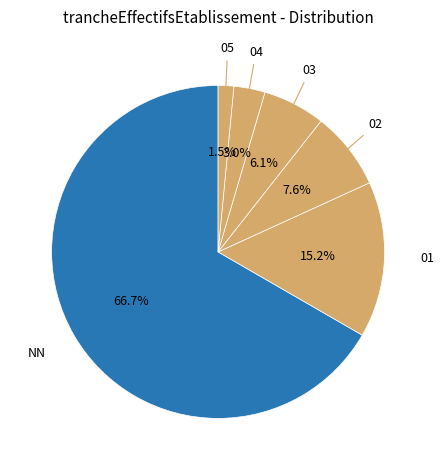

What is the largest slice in the pie chart?

NN